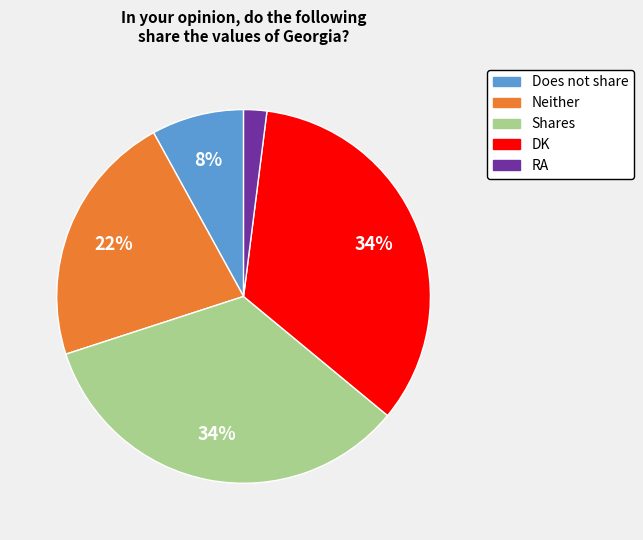

Is the sum of RA and DK greater than half?

No